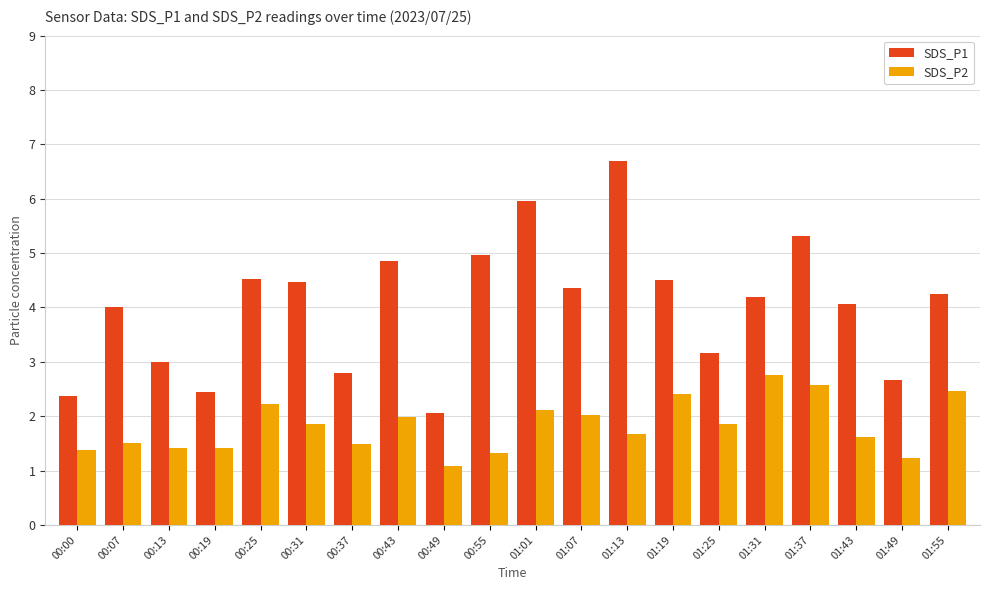

Which series has the largest total across all categories?

SDS_P1